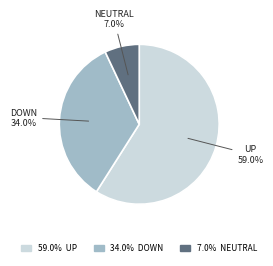

Is there any slice that represents more than half of the pie?

Yes